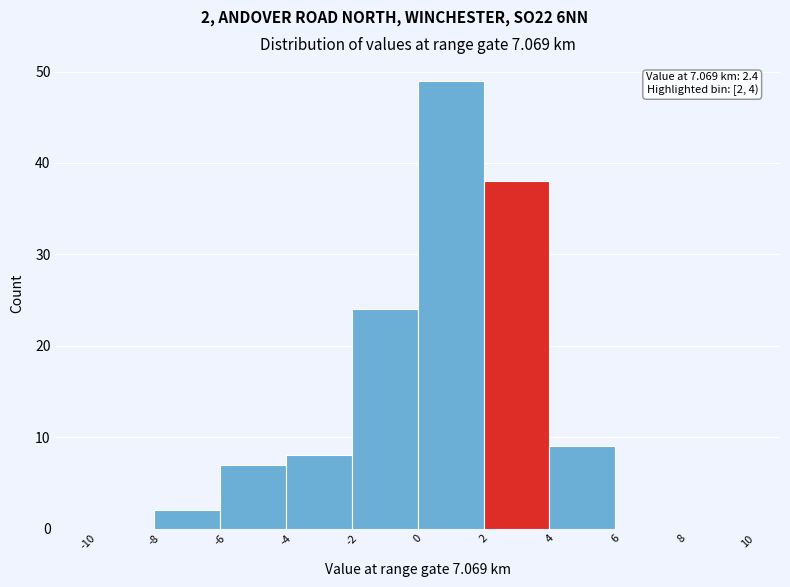

Over which range of the x-axis is the bar tallest?

0 to 2